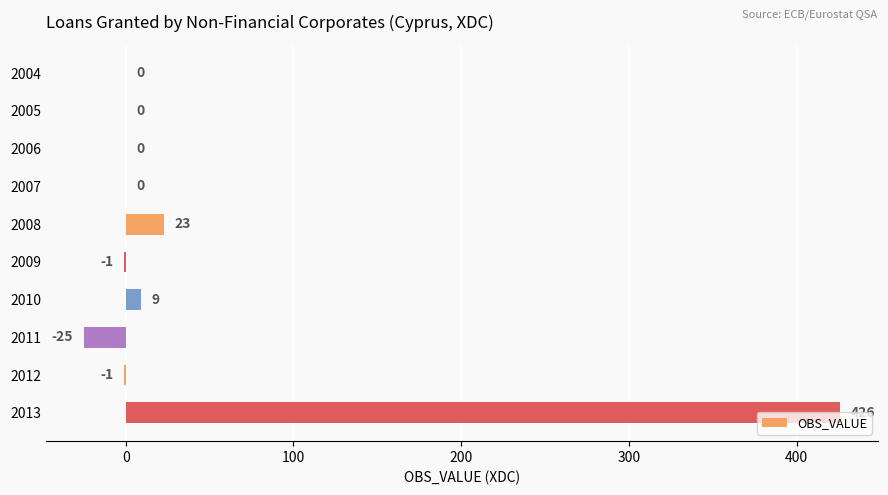

The value at 2011 is -25. True or false?

True